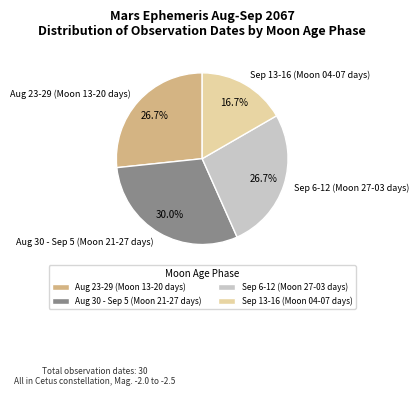

True or false: Sep 13-16 (Moon 04-07 days) accounts for 17% of the total.

True